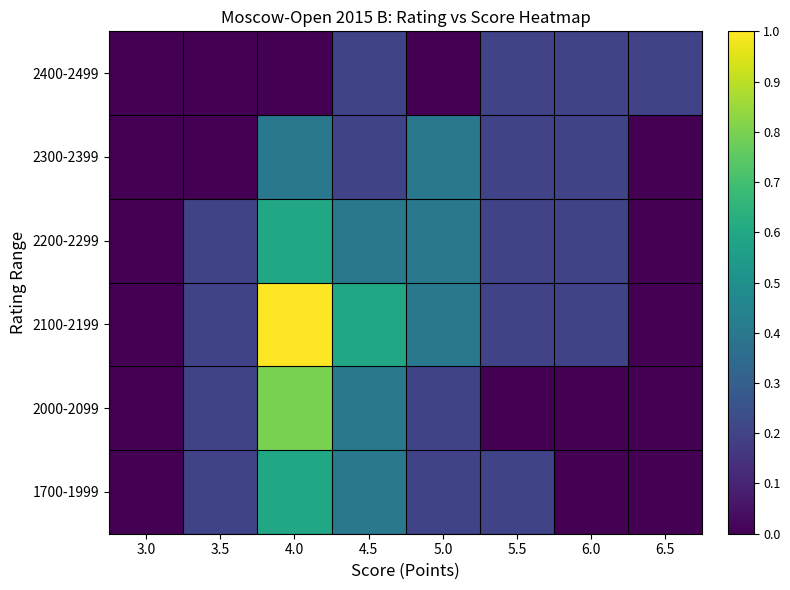

Count the number of categories in the chart.

8